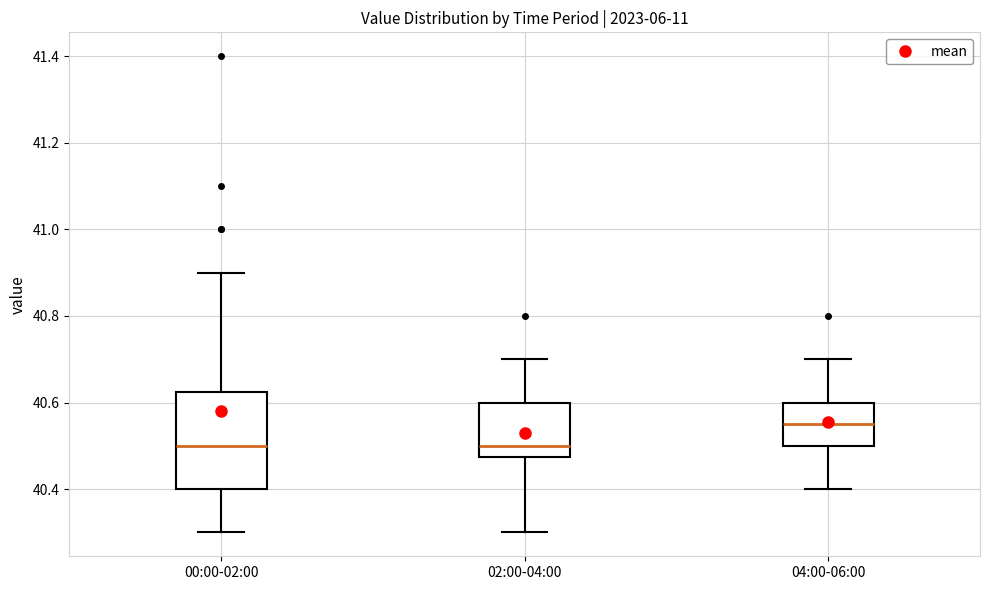

Which box is the tallest, from its lower edge to its upper edge?

00:00-02:00